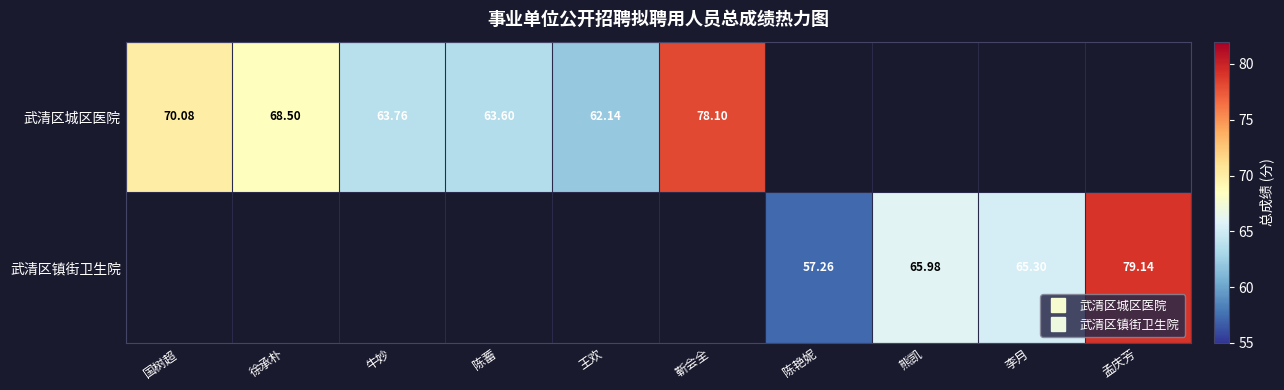

At which label does 武清区城区医院 first exceed 63?

国树超